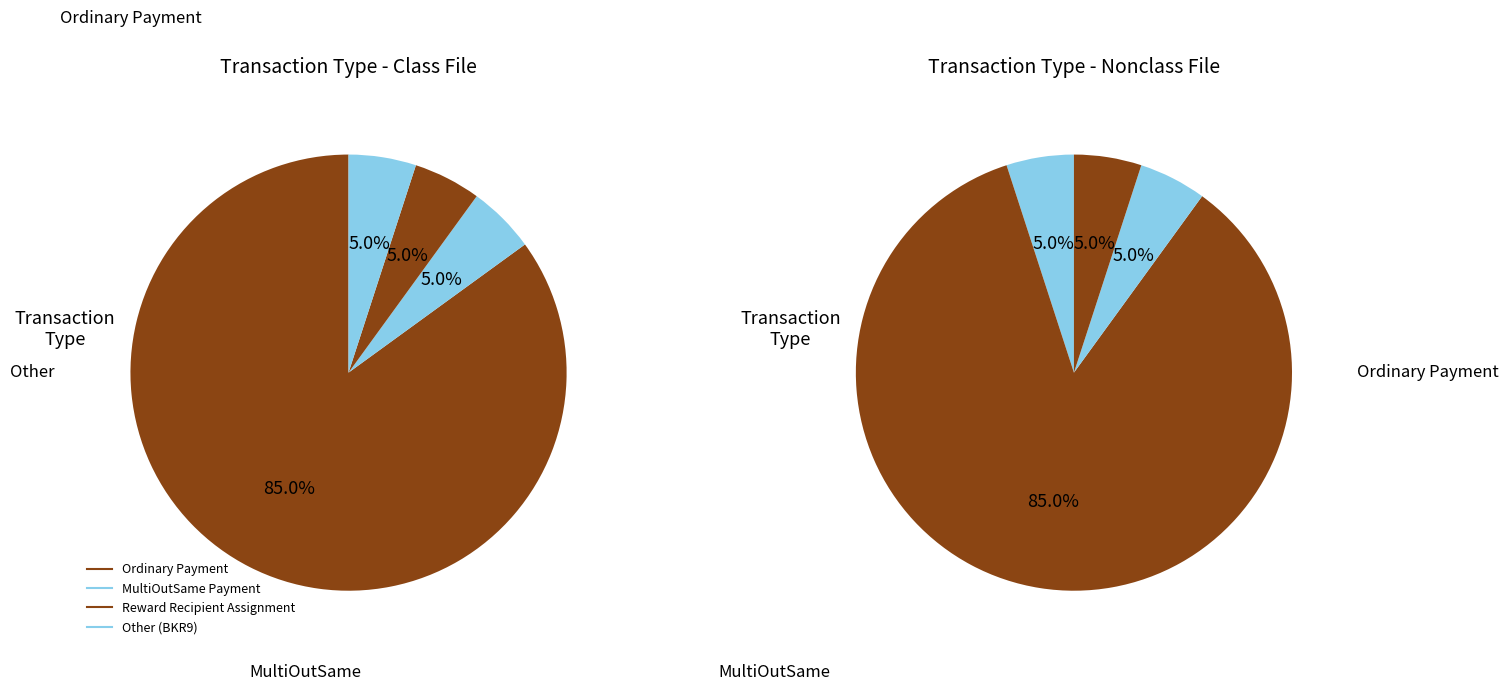

Does Ordinary Payment account for over 50% of the chart?

Yes